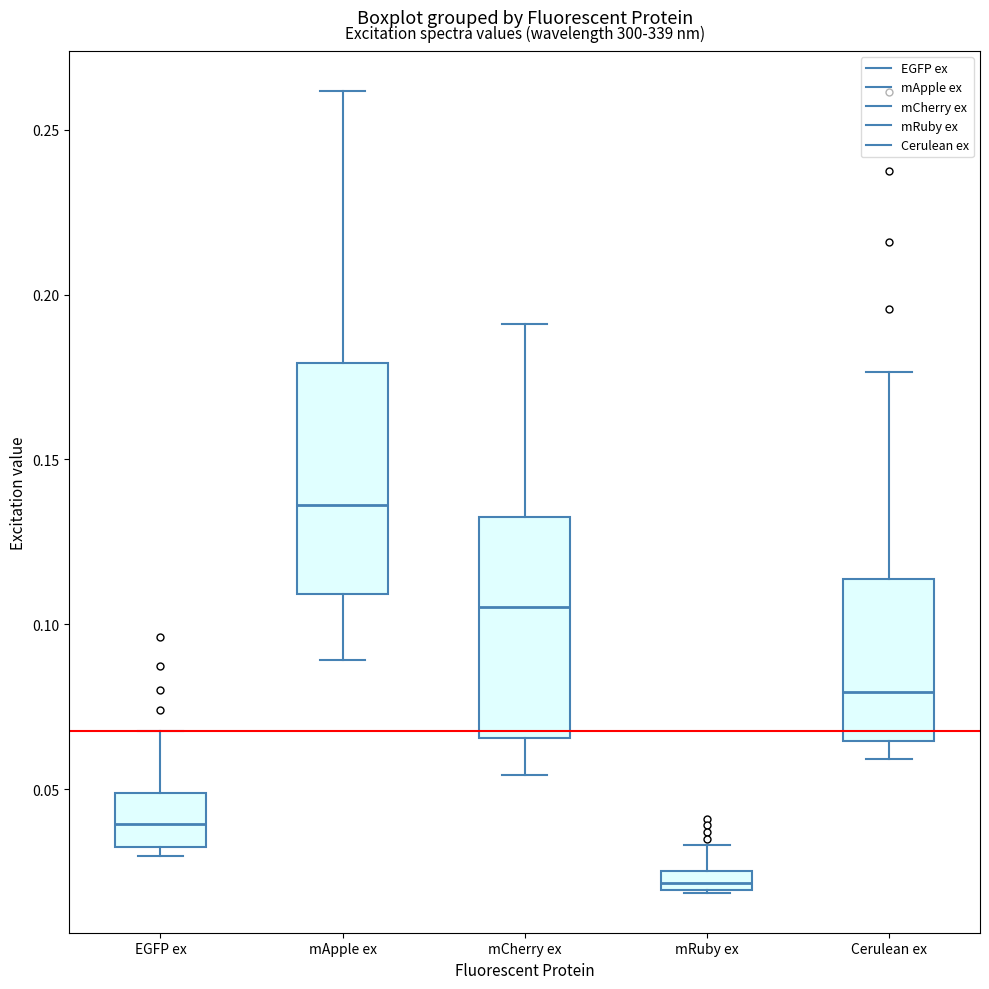

Which box has the lowest median line?

mRuby ex